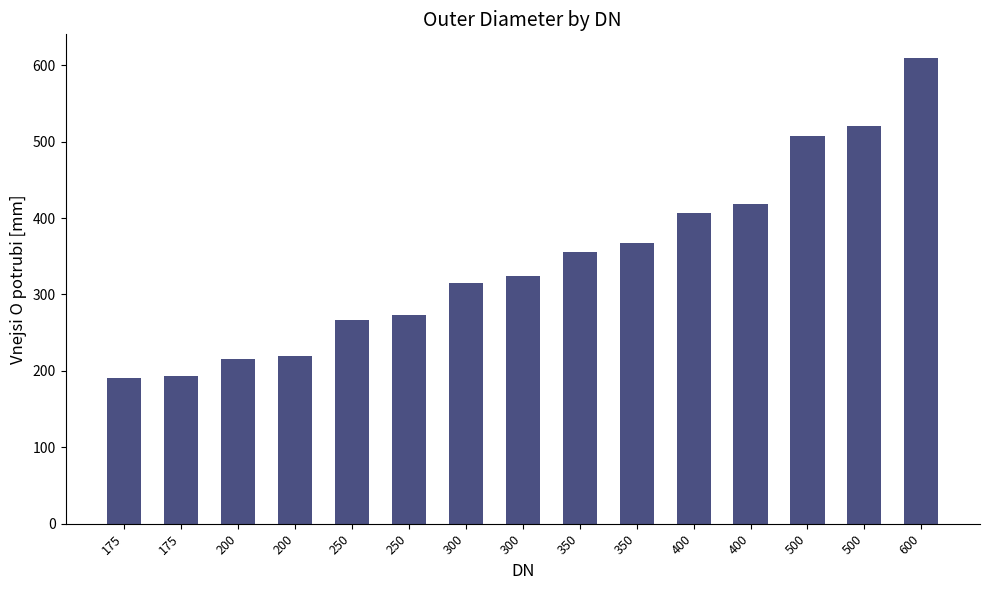

True or false: the data shows 323.9 at 300.

True